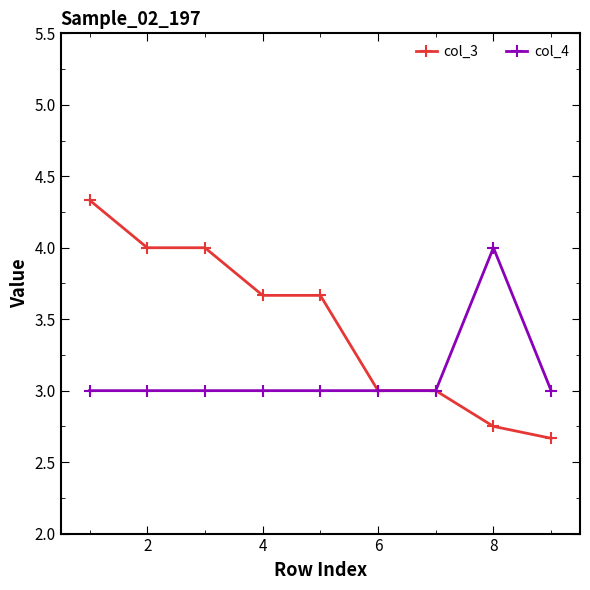

What is the sum of all col_4 values?

28.0